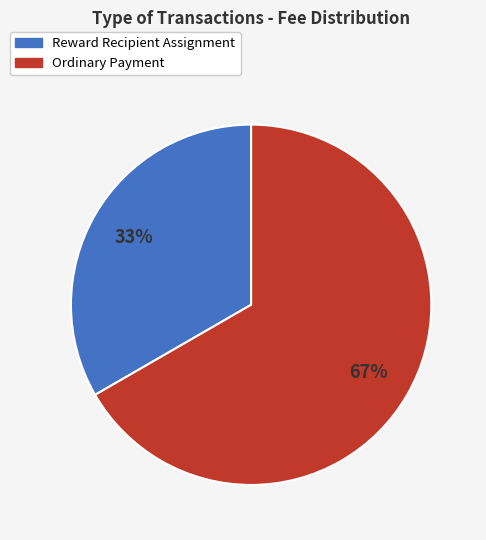

Rank the categories by value from highest to lowest.

Ordinary Payment, Reward Recipient Assignment